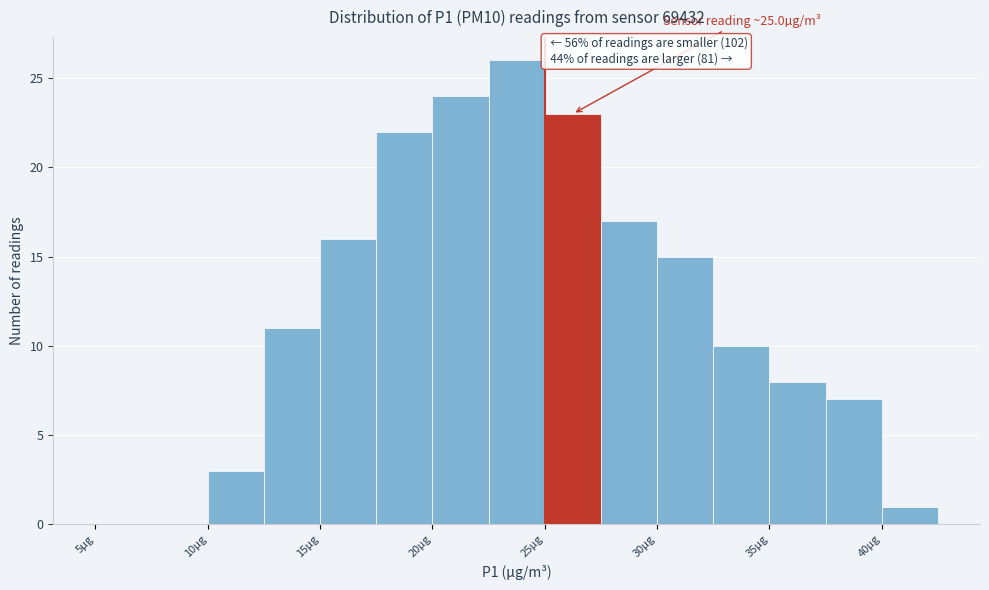

Over which range of the x-axis is the bar tallest?

22.5 to 25.0